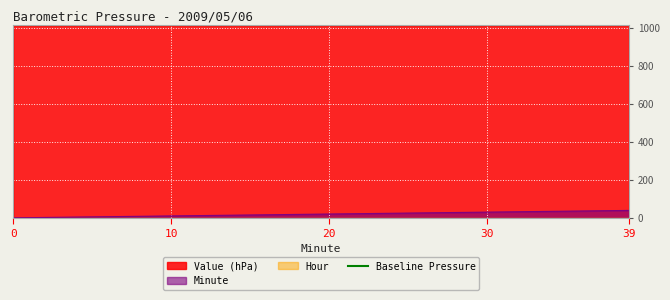

True or false: Value (hPa) and Minute cross at least once.

False